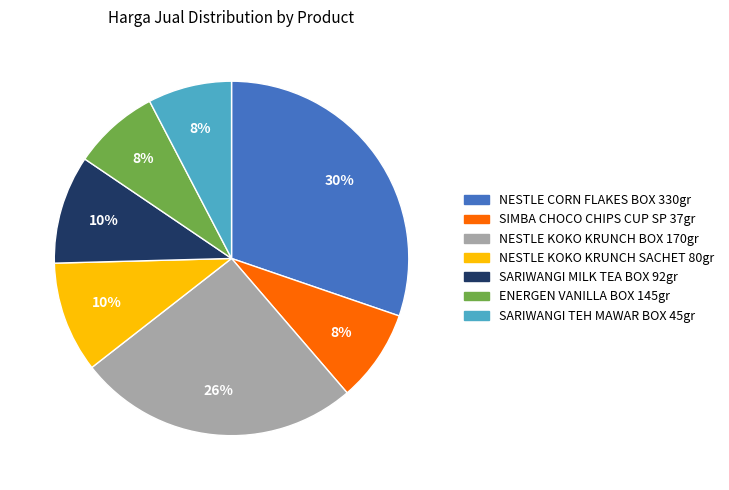

To the nearest percent, what percentage of the pie is ENERGEN VANILLA BOX 145gr?

8%